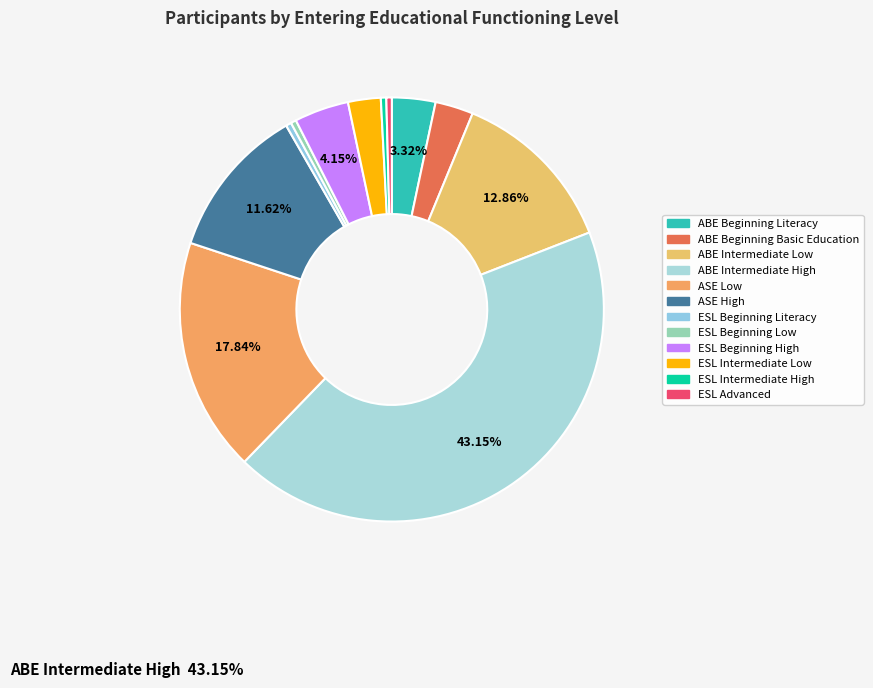

To the nearest percent, what is the difference between the ABE Beginning Basic Education and ESL Beginning Literacy slice percentages?

2%